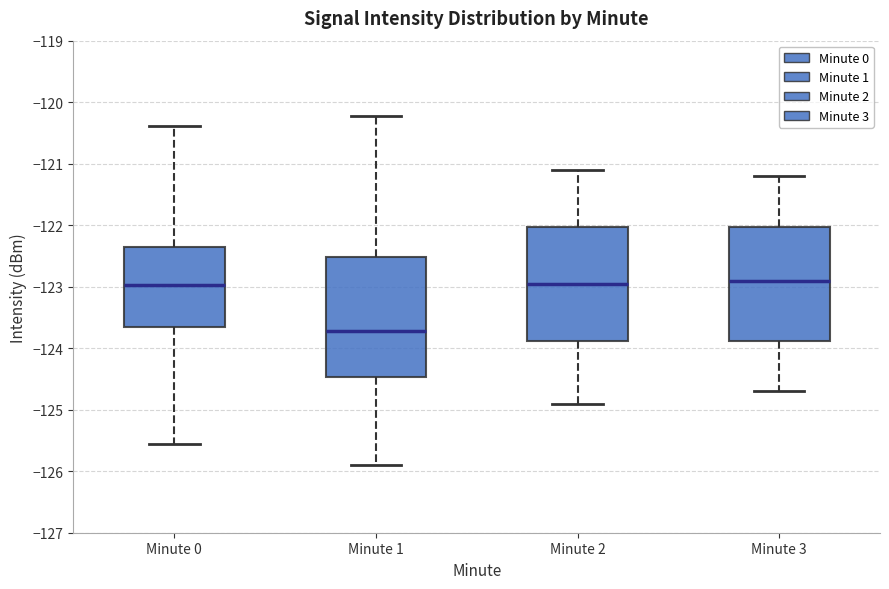

Reading left to right, read every box against the y-axis: the position of its median line, the range the box covers, and the ends of its whiskers. The values are not printed on the chart, so give them approximately, as read against the axis.

Minute 0: median -123.0, box -123.7 to -122.4, whiskers -125.6 to -120.4
Minute 1: median -123.7, box -124.5 to -122.5, whiskers -125.9 to -120.2
Minute 2: median -122.9, box -123.9 to -122.0, whiskers -124.9 to -121.1
Minute 3: median -122.9, box -123.9 to -122.0, whiskers -124.7 to -121.2